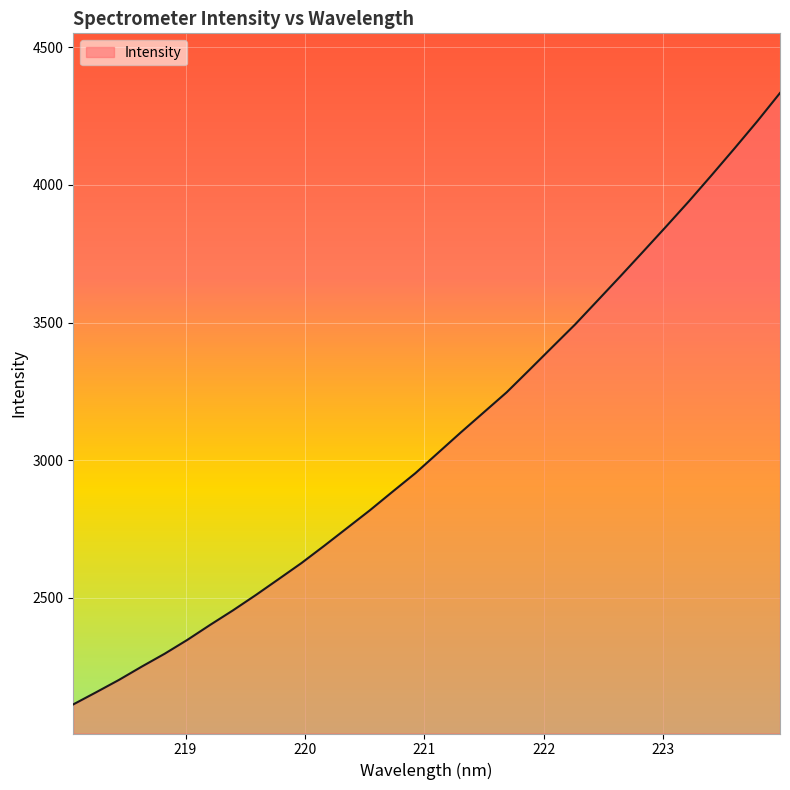

What is the sum of all values?

98345.7